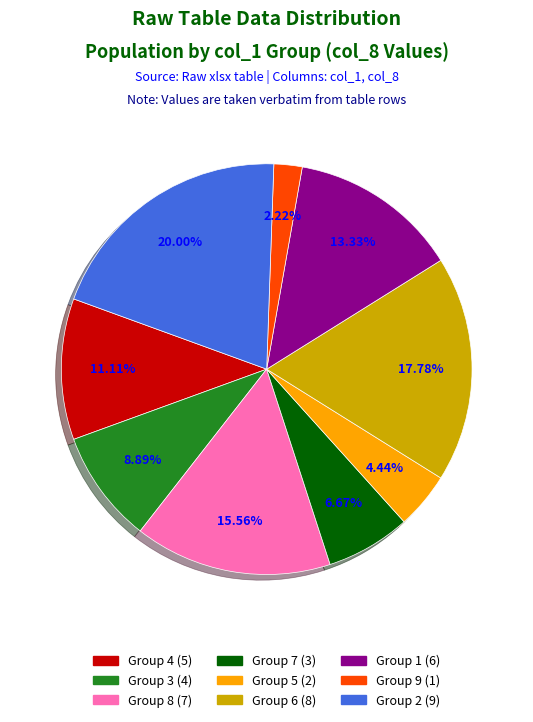

Does any single category account for the majority?

No